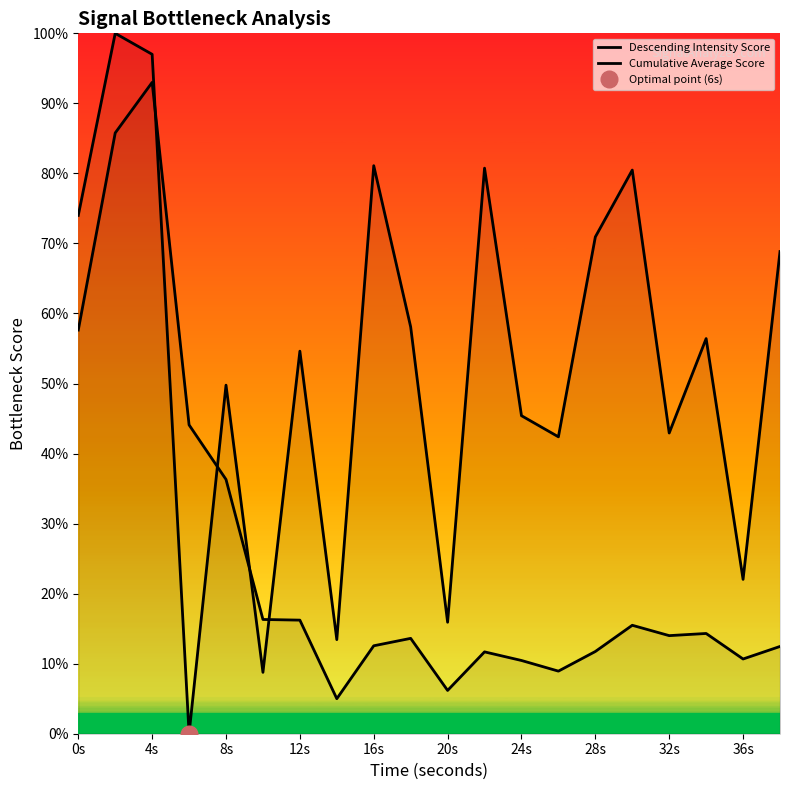

How many values in the Descending Intensity Score series exceed 56?

10